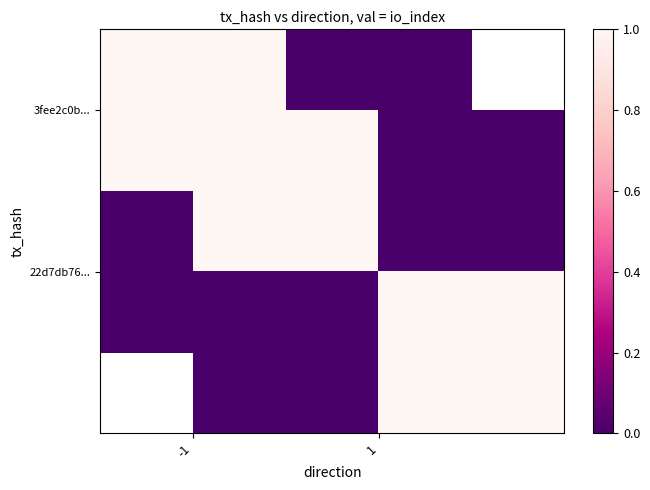

At which category does the chart reach its peak across all series?

-1